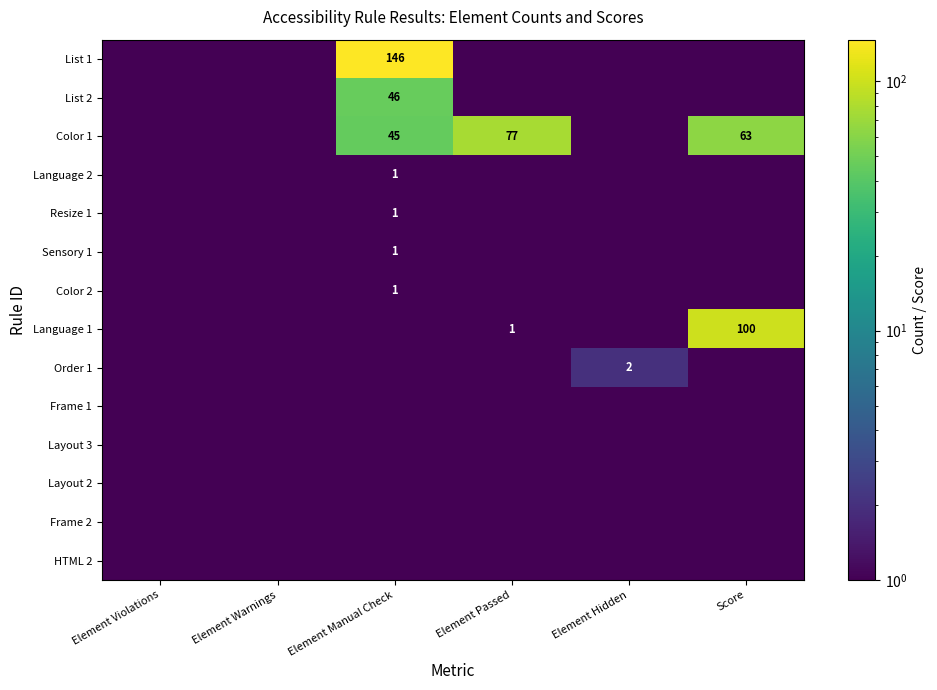

What is the spread (max minus min) of values at Element Manual Check?

145.9